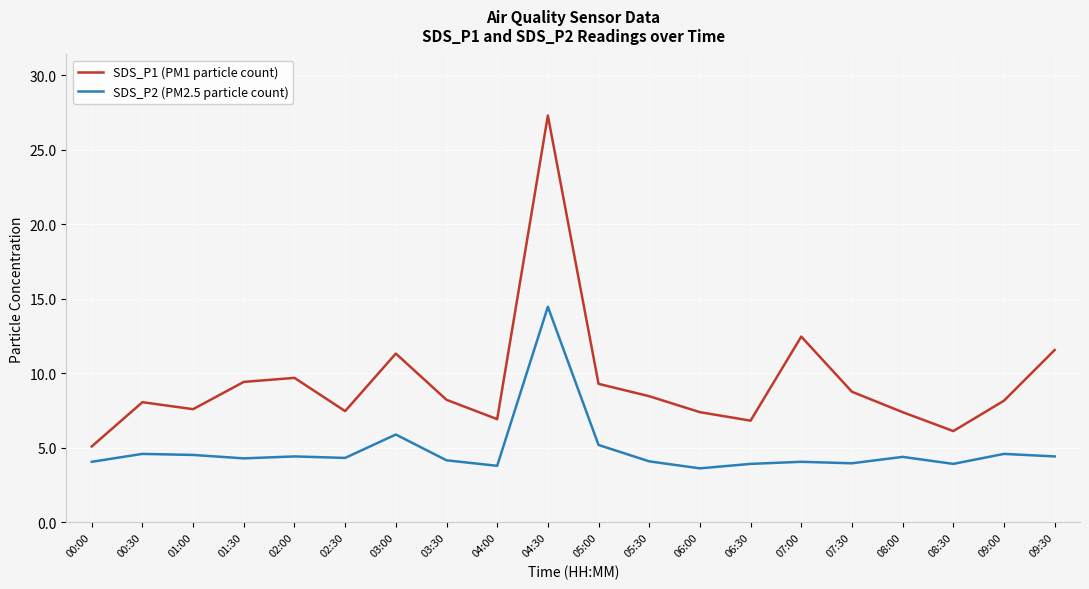

The SDS_P2 (PM2.5 particle count) series shows 4.6 at 00:30. True or false?

True